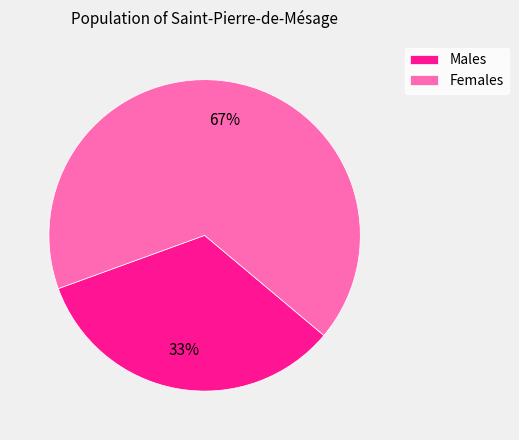

Is it true that Females is 76% of the pie?

False